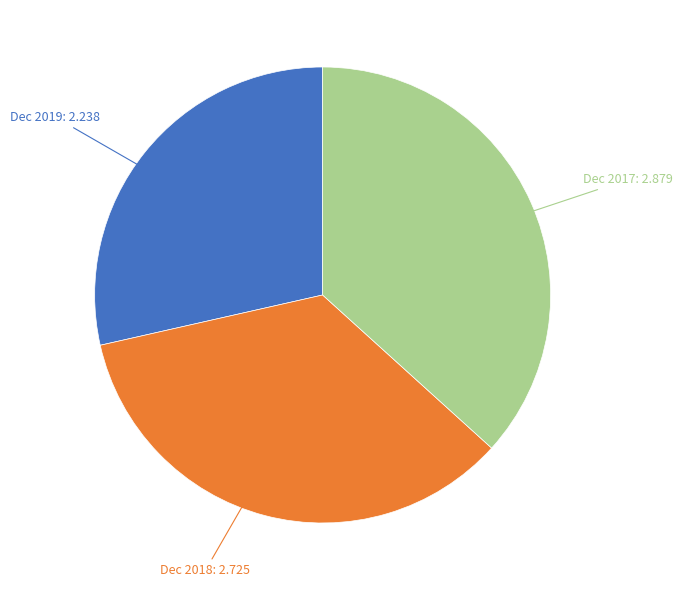

Is there any slice that represents more than half of the pie?

No